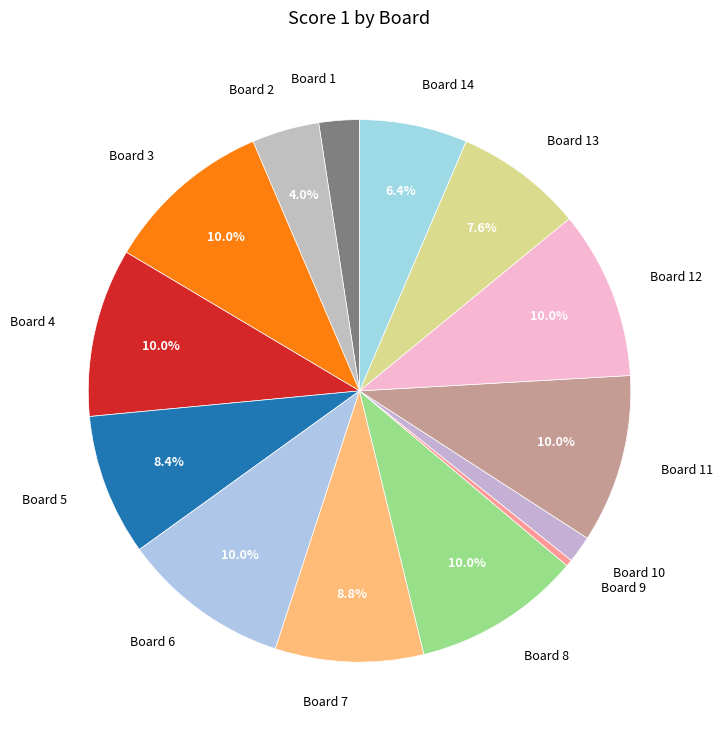

Which slice is the smallest?

Board 9